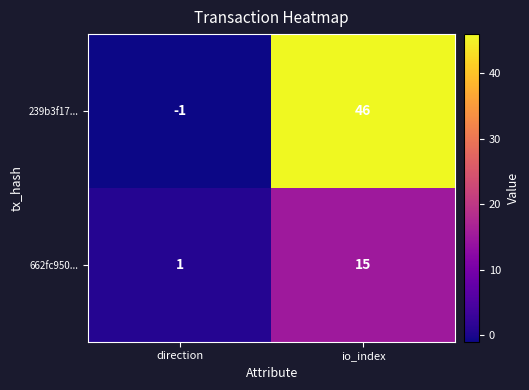

Reading left to right, transcribe all the data shown in this chart.

239b3f17...: direction=-1	io_index=46
662fc950...: direction=1	io_index=15